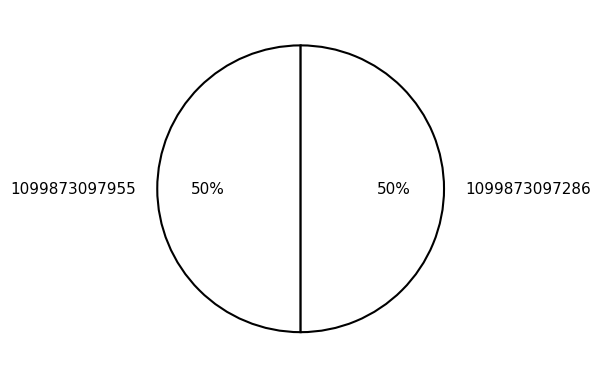

Do 1099873097955 and 1099873097286 together represent more than half of the pie?

Yes